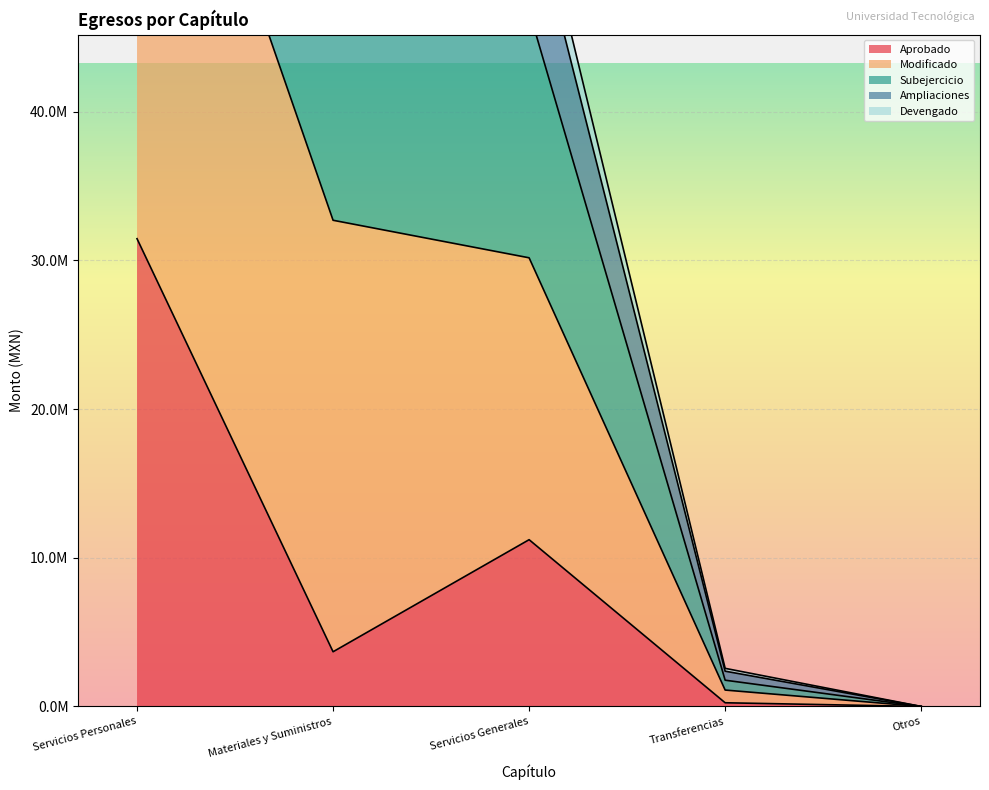

What is the sum of the Aprobado values at Otros and Servicios Personales?

31453232.0